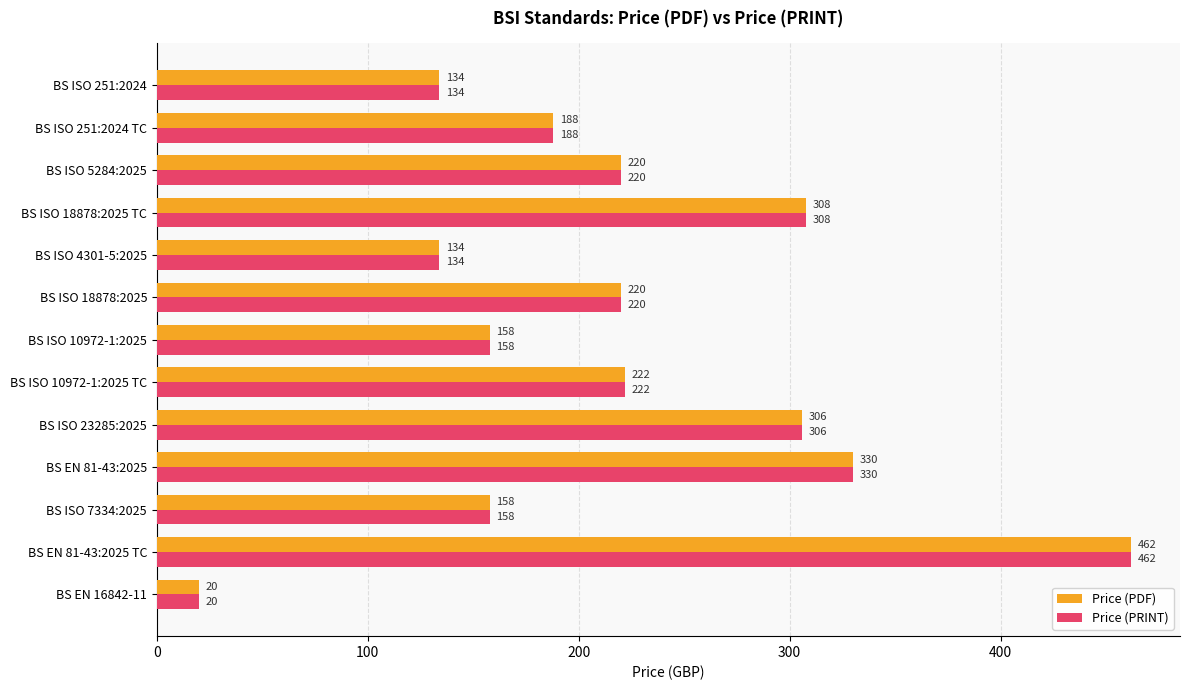

At which category is the sum across all series the highest?

BS EN 81-43:2025 TC